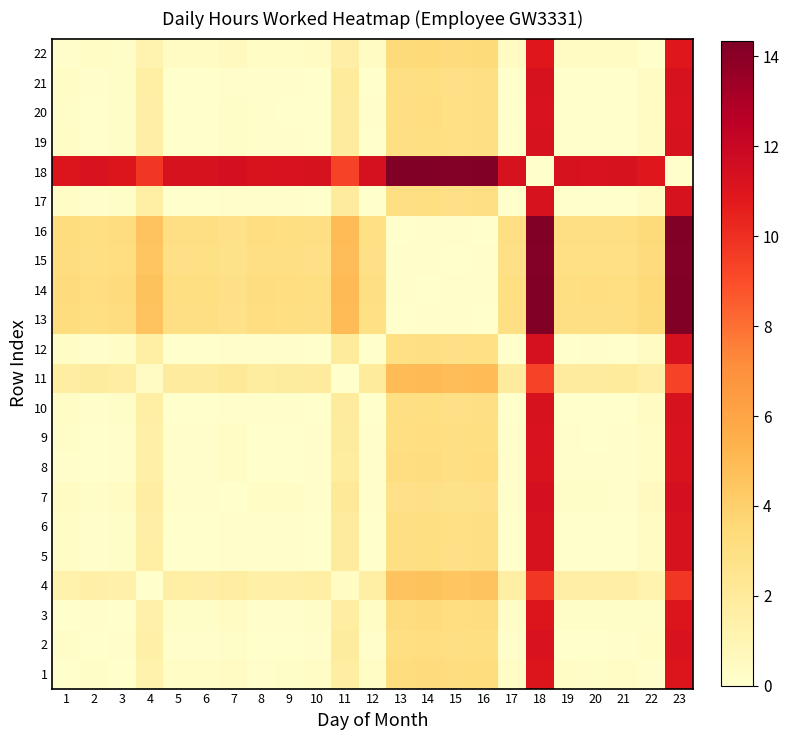

Reading left to right, extract all data points from this chart.

1: 1=0.0	2=0.2	3=0.0	4=1.3	5=0.2	6=0.2	7=0.4	8=0.1	9=0.2	10=0.2	11=1.7	12=0.3	13=3.2	14=3.3	15=3.2	16=3.2	17=0.2	18=11.0	19=0.2	20=0.2	21=0.3	22=0.1	23=11.0
2: 1=0.2	2=0.0	3=0.1	4=1.5	5=0.1	6=0.1	7=0.2	8=0.0	9=0.0	10=0.1	11=1.9	12=0.1	13=3.0	14=3.1	15=3.0	16=3.0	17=0.1	18=11.2	19=0.0	20=0.0	21=0.1	22=0.3	23=11.2
3: 1=0.0	2=0.1	3=0.0	4=1.4	5=0.2	6=0.2	7=0.4	8=0.1	9=0.1	10=0.2	11=1.7	12=0.2	13=3.2	14=3.3	15=3.1	16=3.2	17=0.2	18=11.1	19=0.2	20=0.2	21=0.2	22=0.2	23=11.1
4: 1=1.3	2=1.5	3=1.4	4=0.0	5=1.6	6=1.6	7=1.7	8=1.5	9=1.5	10=1.6	11=0.4	12=1.6	13=4.5	14=4.6	15=4.5	16=4.5	17=1.6	18=9.7	19=1.5	20=1.5	21=1.6	22=1.2	23=9.7
5: 1=0.2	2=0.1	3=0.2	4=1.6	5=0.0	6=0.0	7=0.2	8=0.1	9=0.1	10=0.0	11=1.9	12=0.0	13=3.0	14=3.1	15=2.9	16=3.0	17=0.0	18=11.3	19=0.0	20=0.0	21=0.0	22=0.4	23=11.3
6: 1=0.2	2=0.1	3=0.2	4=1.6	5=0.0	6=0.0	7=0.2	8=0.1	9=0.1	10=0.0	11=1.9	12=0.0	13=3.0	14=3.1	15=2.9	16=3.0	17=0.0	18=11.3	19=0.0	20=0.0	21=0.0	22=0.4	23=11.3
7: 1=0.4	2=0.2	3=0.4	4=1.7	5=0.2	6=0.2	7=0.0	8=0.3	9=0.2	10=0.2	11=2.1	12=0.1	13=2.8	14=2.9	15=2.8	16=2.8	17=0.2	18=11.4	19=0.2	20=0.2	21=0.1	22=0.5	23=11.4
8: 1=0.1	2=0.0	3=0.1	4=1.5	5=0.1	6=0.1	7=0.3	8=0.0	9=0.0	10=0.1	11=1.8	12=0.1	13=3.1	14=3.2	15=3.0	16=3.1	17=0.1	18=11.2	19=0.1	20=0.1	21=0.1	22=0.3	23=11.2
9: 1=0.2	2=0.0	3=0.1	4=1.5	5=0.1	6=0.1	7=0.2	8=0.0	9=0.0	10=0.1	11=1.9	12=0.1	13=3.1	14=3.1	15=3.0	16=3.1	17=0.1	18=11.2	19=0.1	20=0.0	21=0.1	22=0.3	23=11.2
10: 1=0.2	2=0.1	3=0.2	4=1.6	5=0.0	6=0.0	7=0.2	8=0.1	9=0.1	10=0.0	11=1.9	12=0.0	13=3.0	14=3.1	15=2.9	16=3.0	17=0.0	18=11.3	19=0.0	20=0.0	21=0.0	22=0.4	23=11.3
11: 1=1.7	2=1.9	3=1.7	4=0.4	5=1.9	6=1.9	7=2.1	8=1.8	9=1.9	10=1.9	11=0.0	12=2.0	13=4.9	14=5.0	15=4.9	16=4.9	17=1.9	18=9.3	19=1.9	20=1.9	21=2.0	22=1.6	23=9.3
12: 1=0.3	2=0.1	3=0.2	4=1.6	5=0.0	6=0.0	7=0.1	8=0.1	9=0.1	10=0.0	11=2.0	12=0.0	13=2.9	14=3.0	15=2.9	16=2.9	17=0.0	18=11.3	19=0.1	20=0.1	21=0.0	22=0.4	23=11.3
13: 1=3.2	2=3.0	3=3.2	4=4.5	5=3.0	6=3.0	7=2.8	8=3.1	9=3.1	10=3.0	11=4.9	12=2.9	13=0.0	14=0.1	15=0.1	16=0.0	17=3.0	18=14.3	19=3.0	20=3.0	21=3.0	22=3.4	23=14.3
14: 1=3.3	2=3.1	3=3.3	4=4.6	5=3.1	6=3.1	7=2.9	8=3.2	9=3.1	10=3.1	11=5.0	12=3.0	13=0.1	14=0.0	15=0.1	16=0.1	17=3.1	18=14.3	19=3.1	20=3.1	21=3.0	22=3.4	23=14.3
15: 1=3.2	2=3.0	3=3.1	4=4.5	5=2.9	6=2.9	7=2.8	8=3.0	9=3.0	10=2.9	11=4.9	12=2.9	13=0.1	14=0.1	15=0.0	16=0.1	17=2.9	18=14.2	19=2.9	20=2.9	21=2.9	22=3.3	23=14.2
16: 1=3.2	2=3.0	3=3.2	4=4.5	5=3.0	6=3.0	7=2.8	8=3.1	9=3.1	10=3.0	11=4.9	12=2.9	13=0.0	14=0.1	15=0.1	16=0.0	17=3.0	18=14.3	19=3.0	20=3.0	21=3.0	22=3.4	23=14.3
17: 1=0.2	2=0.1	3=0.2	4=1.6	5=0.0	6=0.0	7=0.2	8=0.1	9=0.1	10=0.0	11=1.9	12=0.0	13=3.0	14=3.1	15=2.9	16=3.0	17=0.0	18=11.3	19=0.0	20=0.0	21=0.0	22=0.4	23=11.3
18: 1=11.0	2=11.2	3=11.1	4=9.7	5=11.3	6=11.3	7=11.4	8=11.2	9=11.2	10=11.3	11=9.3	12=11.3	13=14.3	14=14.3	15=14.2	16=14.3	17=11.3	18=0.0	19=11.3	20=11.2	21=11.3	22=10.9	23=0.0
19: 1=0.2	2=0.0	3=0.2	4=1.5	5=0.0	6=0.0	7=0.2	8=0.1	9=0.1	10=0.0	11=1.9	12=0.1	13=3.0	14=3.1	15=2.9	16=3.0	17=0.0	18=11.3	19=0.0	20=0.0	21=0.0	22=0.4	23=11.3
20: 1=0.2	2=0.0	3=0.2	4=1.5	5=0.0	6=0.0	7=0.2	8=0.1	9=0.0	10=0.0	11=1.9	12=0.1	13=3.0	14=3.1	15=2.9	16=3.0	17=0.0	18=11.2	19=0.0	20=0.0	21=0.0	22=0.3	23=11.2
21: 1=0.3	2=0.1	3=0.2	4=1.6	5=0.0	6=0.0	7=0.1	8=0.1	9=0.1	10=0.0	11=2.0	12=0.0	13=3.0	14=3.0	15=2.9	16=3.0	17=0.0	18=11.3	19=0.0	20=0.0	21=0.0	22=0.4	23=11.3
22: 1=0.1	2=0.3	3=0.2	4=1.2	5=0.4	6=0.4	7=0.5	8=0.3	9=0.3	10=0.4	11=1.6	12=0.4	13=3.4	14=3.4	15=3.3	16=3.4	17=0.4	18=10.9	19=0.4	20=0.3	21=0.4	22=0.0	23=10.9